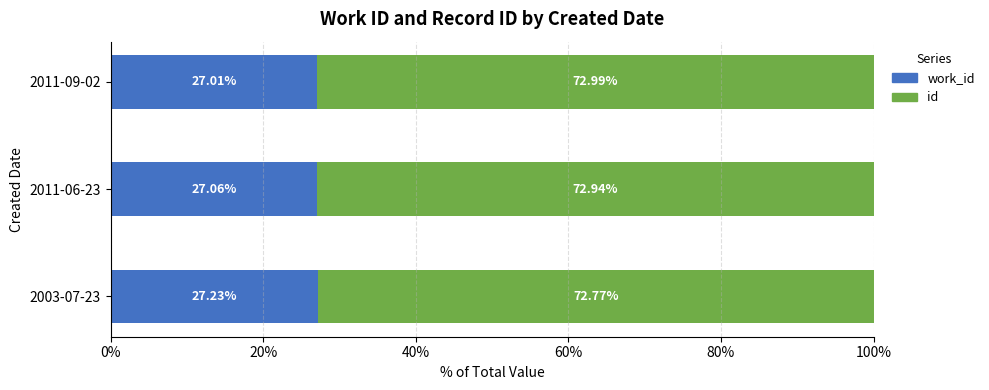

What is the total value across all series at 2003-07-23?

100.0